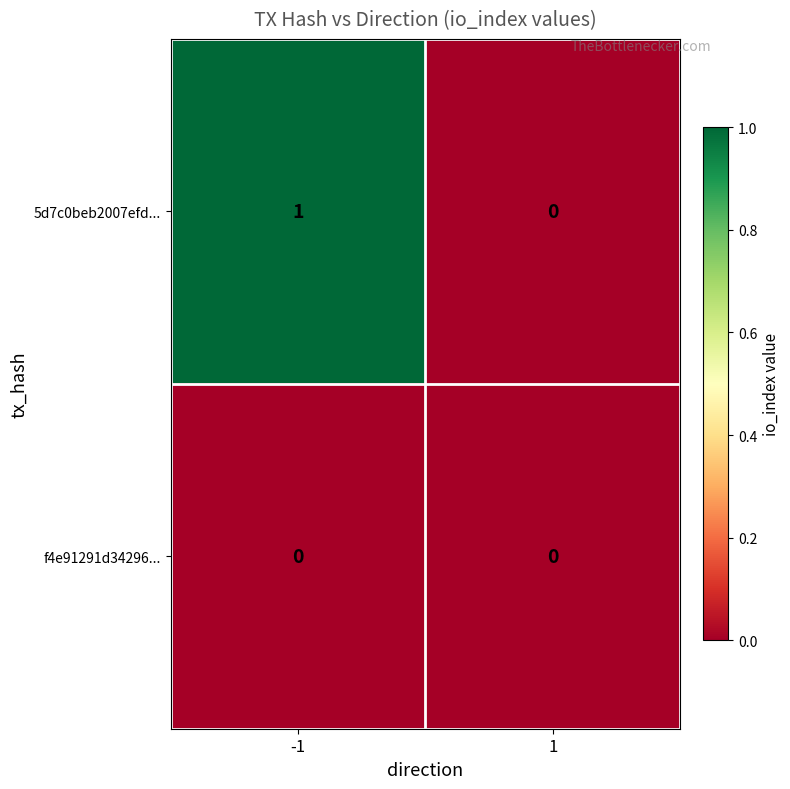

Which series has the widest spread of values?

5d7c0beb2007efd...